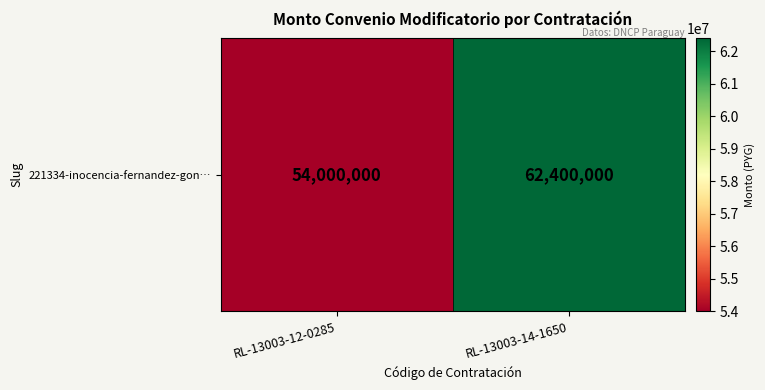

Reading left to right, list all the values displayed in this chart.

RL-13003-12-0285=54000000	RL-13003-14-1650=62400000